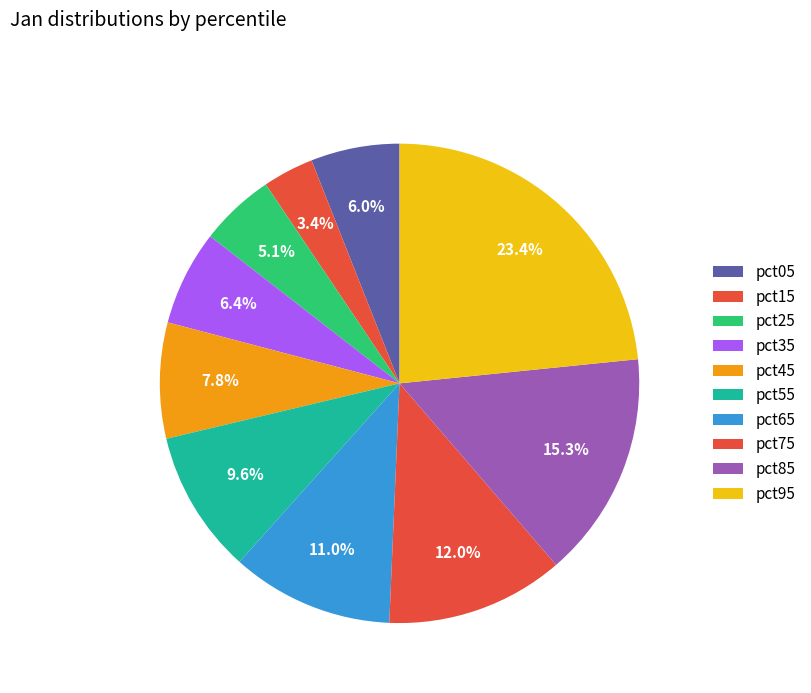

True or false: pct65 accounts for 1% of the total.

False